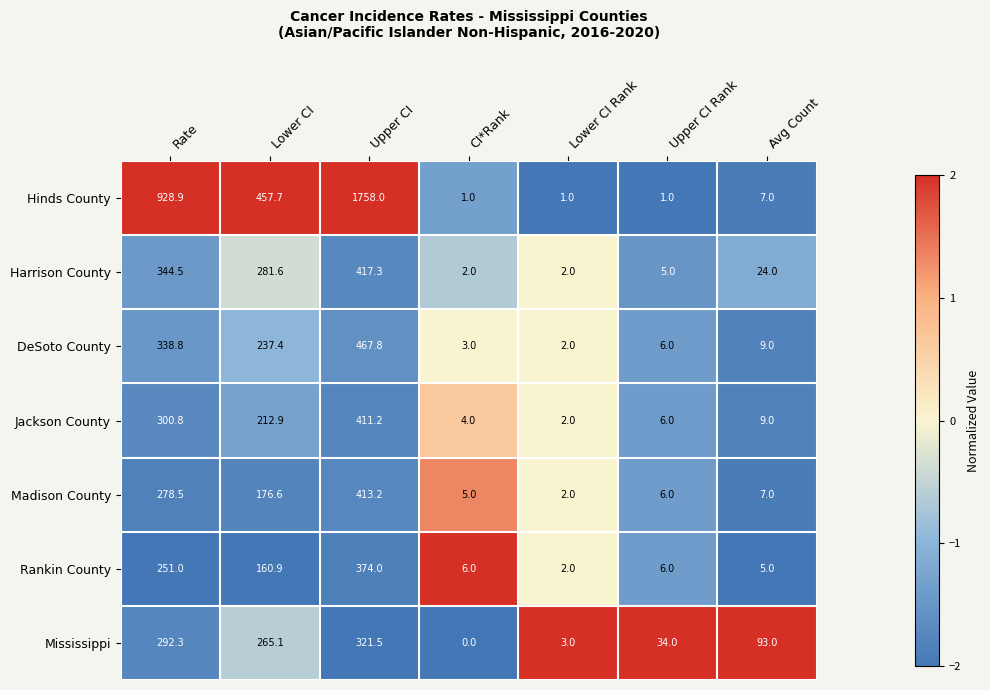

Which category has the highest value in the Harrison County series?

Upper CI